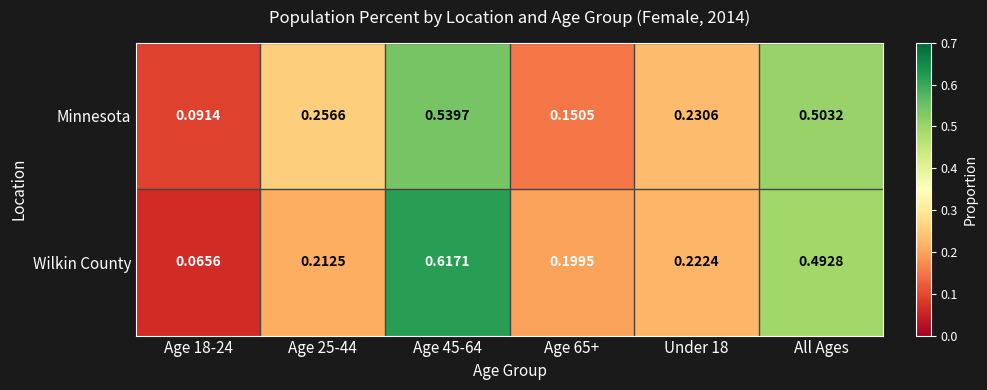

Which series has the largest total across all categories?

Wilkin County